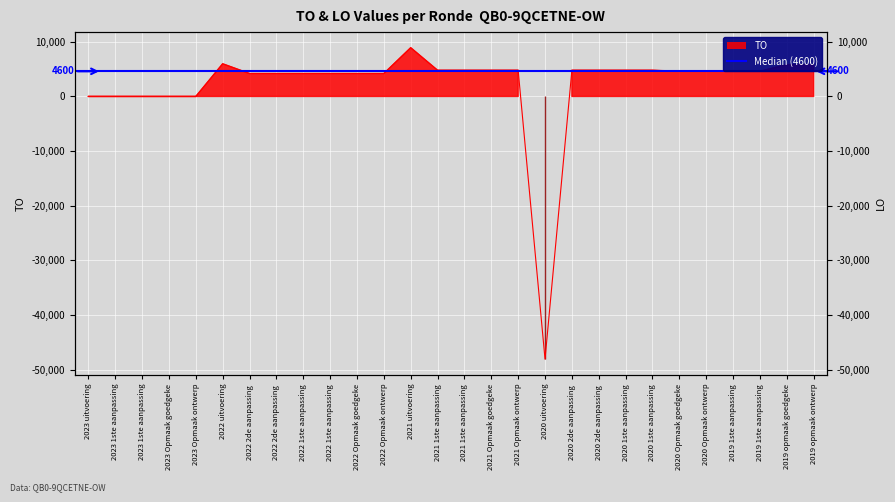

What position from the right is 2023 Opmaak goedgekeurd?

25